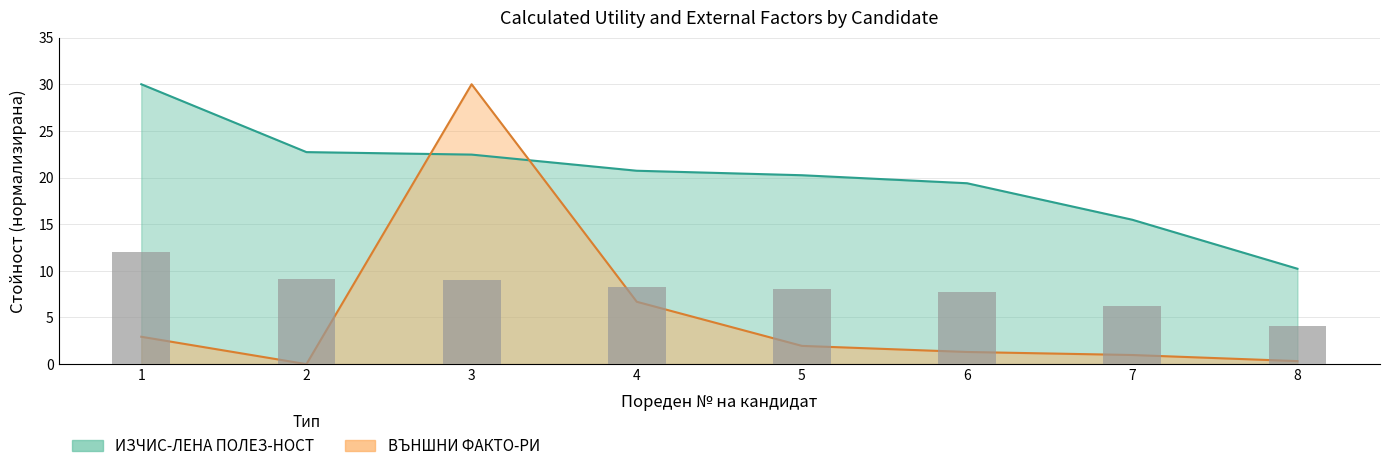

Which series has the largest range (max minus min)?

ВЪНШНИ ФАКТО-РИ